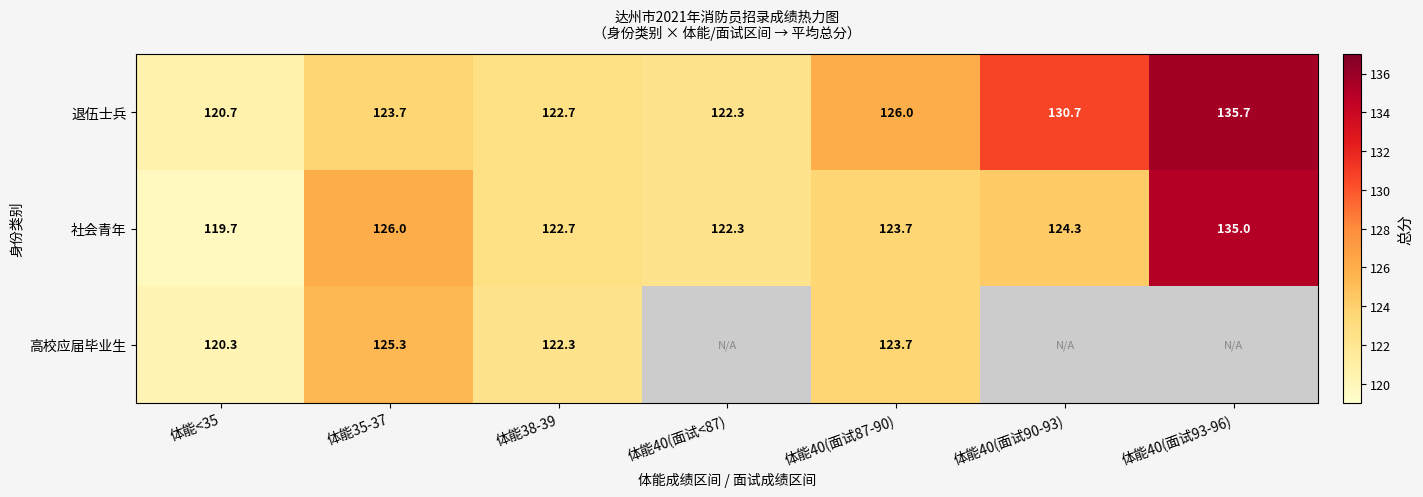

Which category has the lowest value across all series?

体能<35